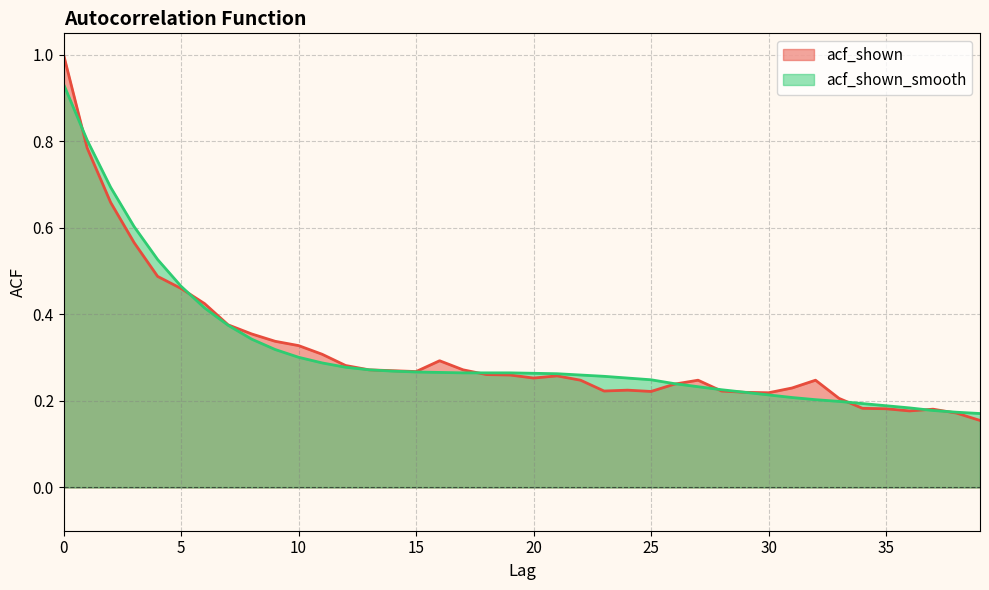

Reading left to right, extract all data points from this chart.

acf_shown: 0=1.0	1=0.8	2=0.7	3=0.6	4=0.5	5=0.5	6=0.4	7=0.4	8=0.4	9=0.3	10=0.3	11=0.3	12=0.3	13=0.3	14=0.3	15=0.3	16=0.3	17=0.3	18=0.3	19=0.3	20=0.3	21=0.3	22=0.2	23=0.2	24=0.2	25=0.2	26=0.2	27=0.2	28=0.2	29=0.2	30=0.2	31=0.2	32=0.2	33=0.2	34=0.2	35=0.2	36=0.2	37=0.2	38=0.2	39=0.2
acf_shown_smooth: 0=0.9	1=0.8	2=0.7	3=0.6	4=0.5	5=0.5	6=0.4	7=0.4	8=0.3	9=0.3	10=0.3	11=0.3	12=0.3	13=0.3	14=0.3	15=0.3	16=0.3	17=0.3	18=0.3	19=0.3	20=0.3	21=0.3	22=0.3	23=0.3	24=0.3	25=0.2	26=0.2	27=0.2	28=0.2	29=0.2	30=0.2	31=0.2	32=0.2	33=0.2	34=0.2	35=0.2	36=0.2	37=0.2	38=0.2	39=0.2